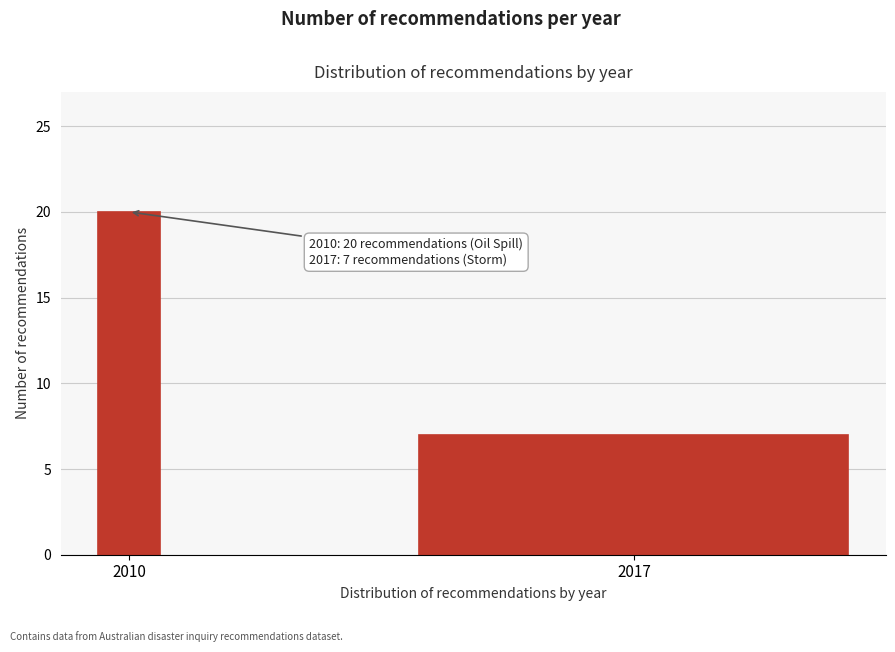

Reading left to right, what are all the values shown in this chart?

2010=20	2017=7